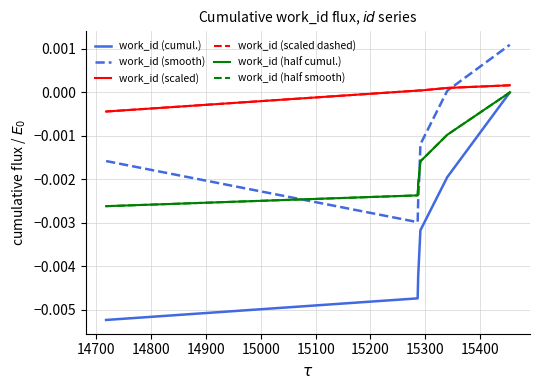

Does the chart display data point markers on the line(s)?

No